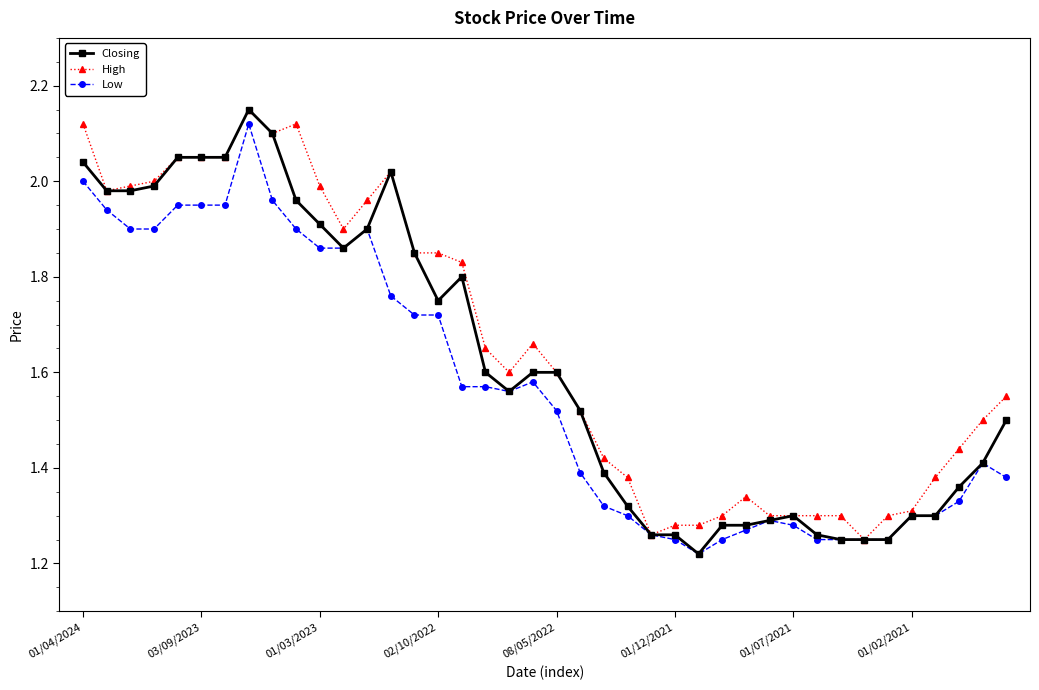

How many lines are shown in the chart?

3